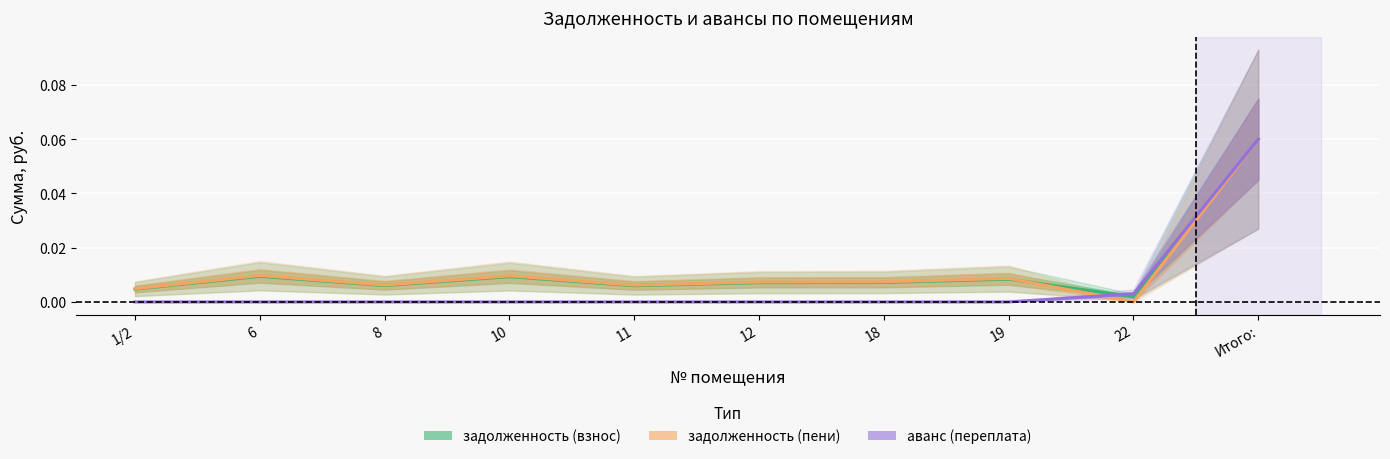

What position from the right is 19?

3